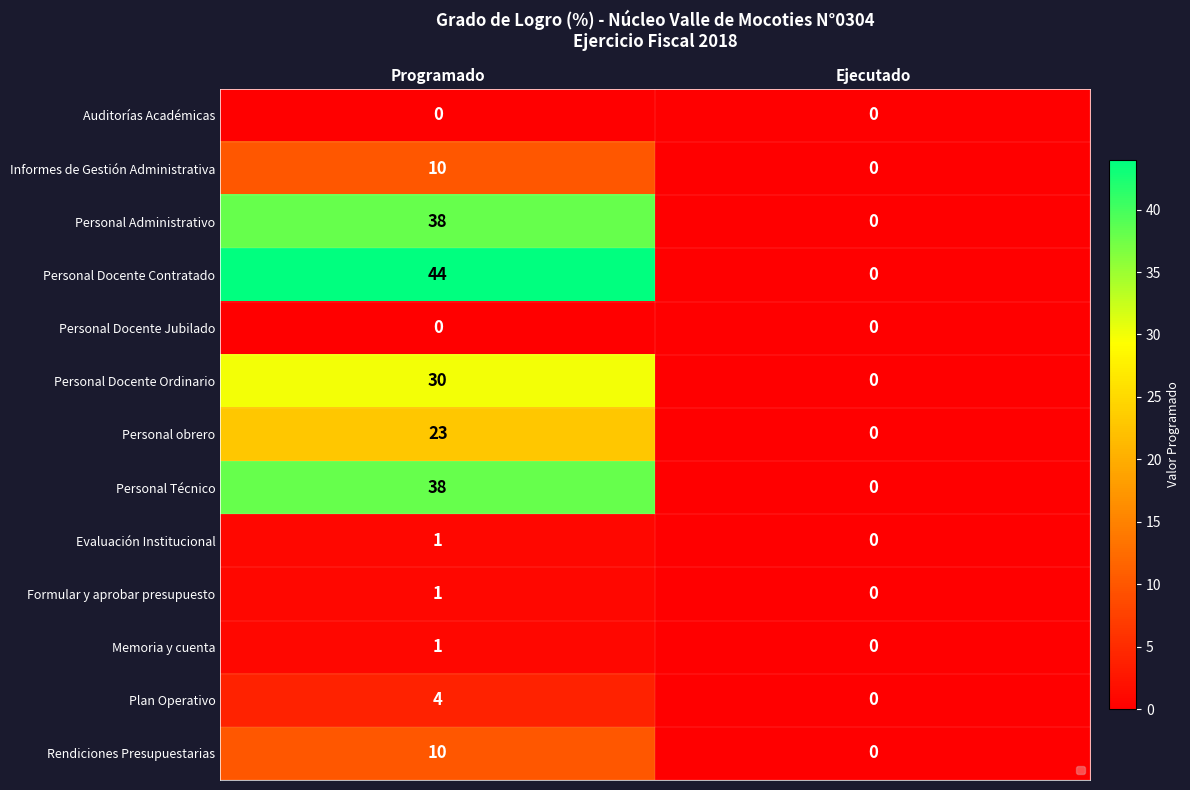

Reading right to left, extract all data points from this chart.

Auditorías Académicas: Ejecutado=0	Programado=0
Informes de Gestión Administrativa: Ejecutado=0	Programado=10
Personal Administrativo: Ejecutado=0	Programado=38
Personal Docente Contratado: Ejecutado=0	Programado=44
Personal Docente Jubilado: Ejecutado=0	Programado=0
Personal Docente Ordinario: Ejecutado=0	Programado=30
Personal obrero: Ejecutado=0	Programado=23
Personal Técnico: Ejecutado=0	Programado=38
Evaluación Institucional: Ejecutado=0	Programado=1
Formular y aprobar presupuesto: Ejecutado=0	Programado=1
Memoria y cuenta: Ejecutado=0	Programado=1
Plan Operativo: Ejecutado=0	Programado=4
Rendiciones Presupuestarias: Ejecutado=0	Programado=10